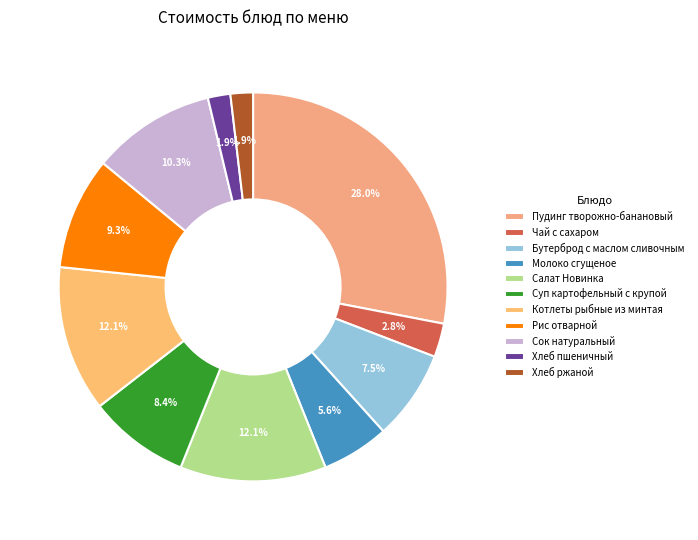

How many slices are in this pie chart?

11